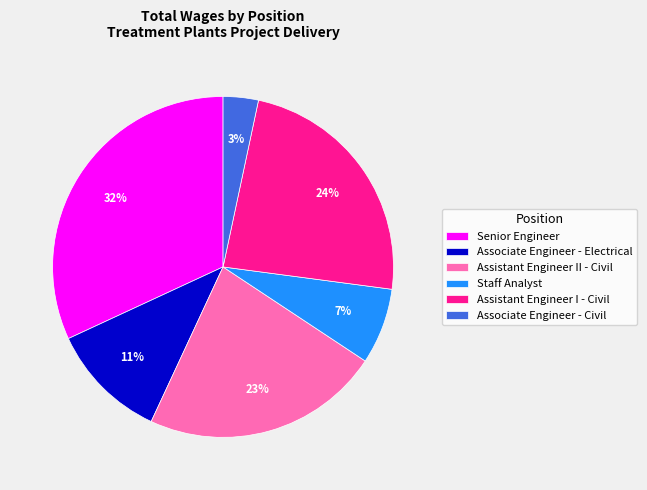

To the nearest percent, what portion does Assistant Engineer I - Civil represent?

24%